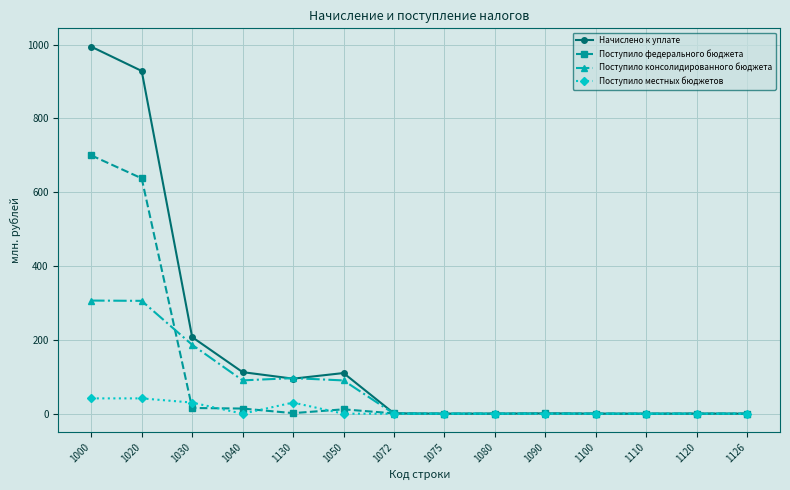

Is it true that Поступило федерального бюджета equals 294.9 at 1000?

False